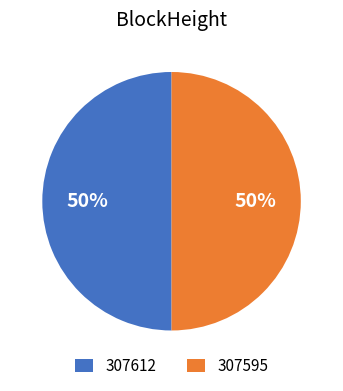

Count the number of slices in the pie.

2